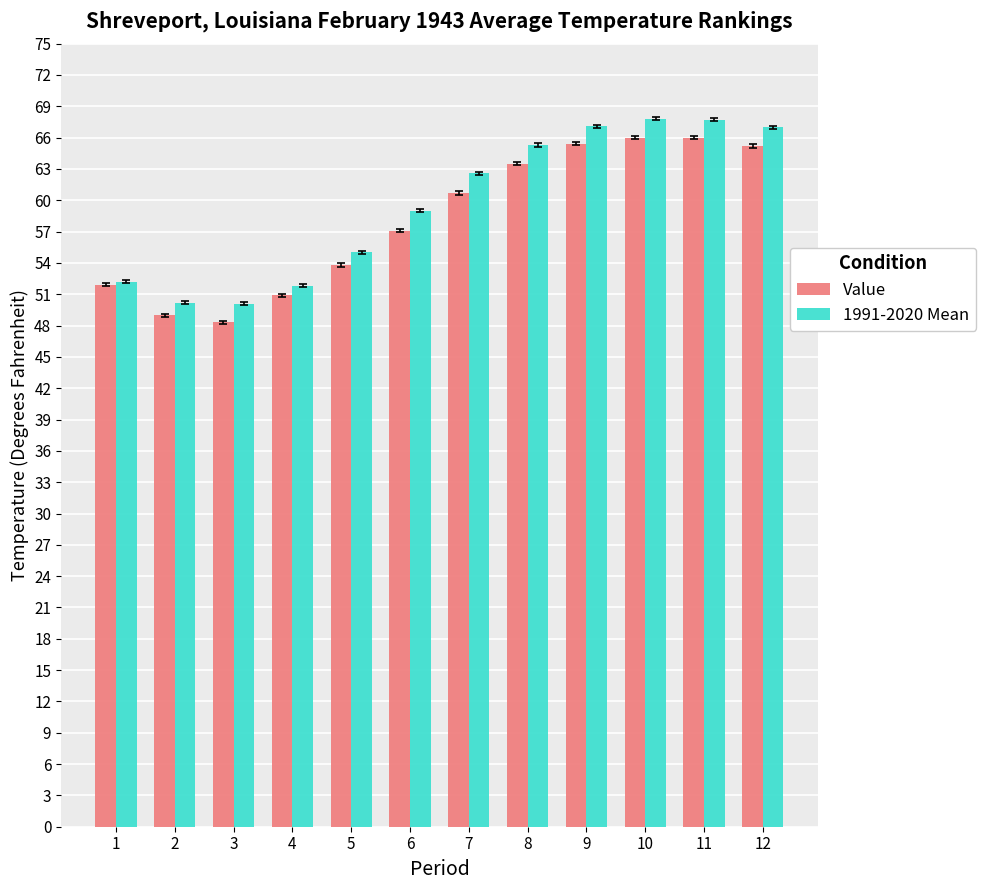

What is the sum of all Value values?

697.8